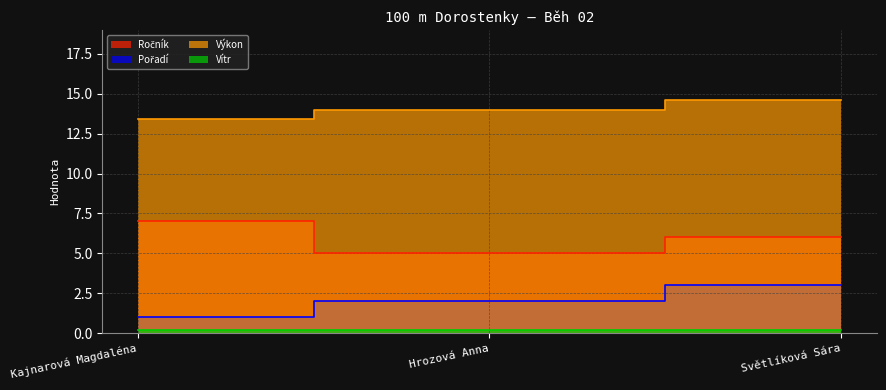

Count the Ročník values in the range 5 to 7.

3